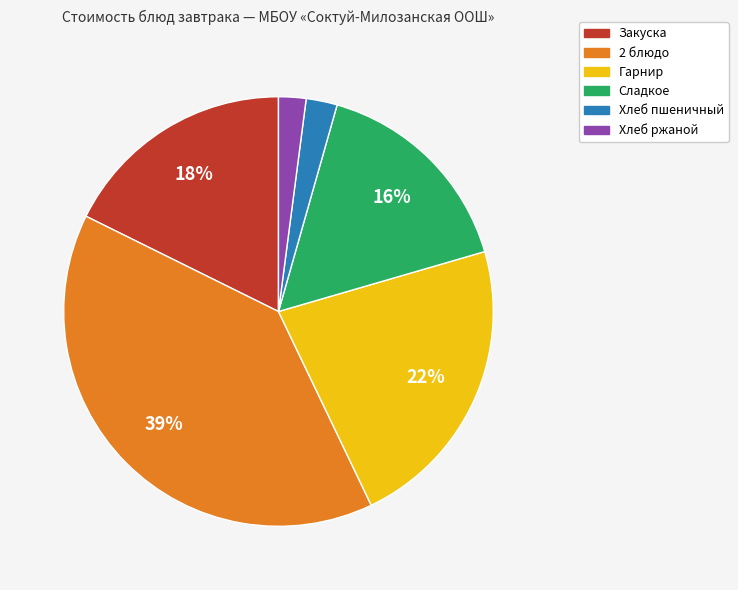

Does Сладкое represent more than half of the total?

No